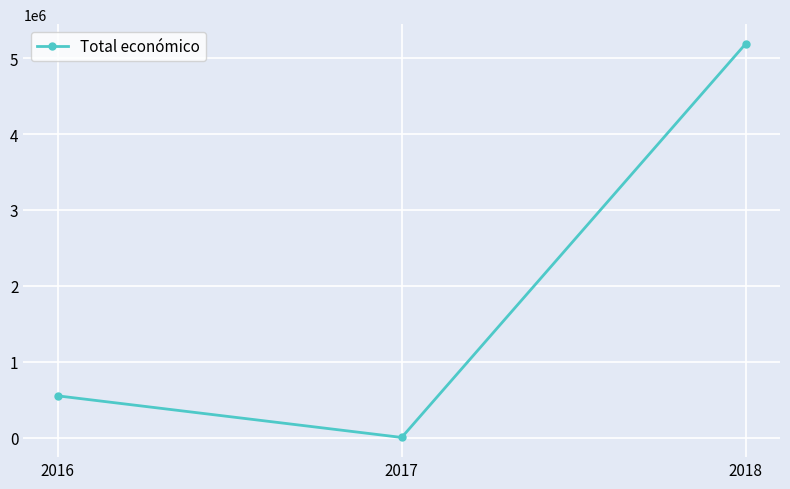

The value at 2016 is 552823. True or false?

True